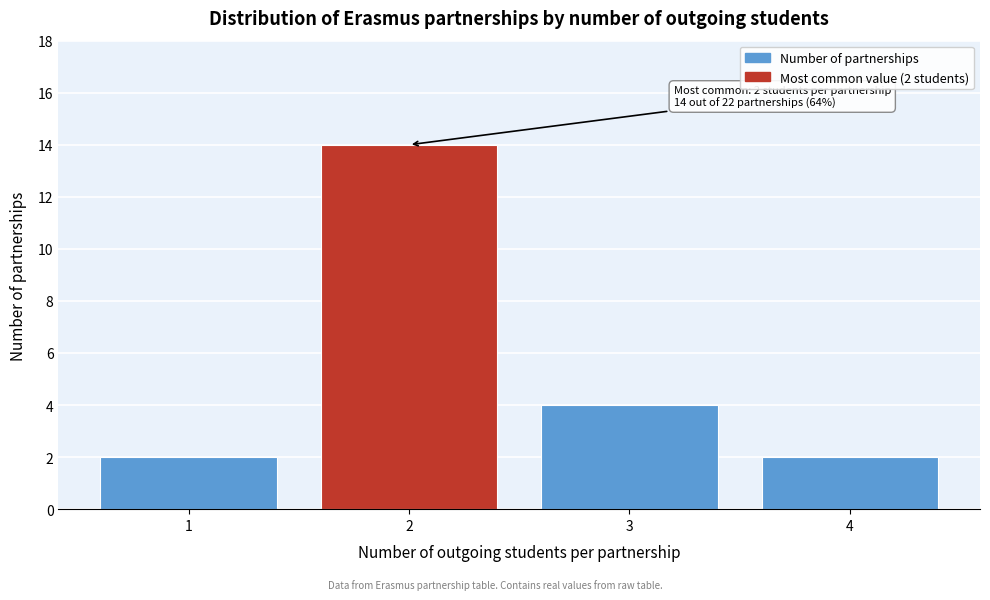

Reading left to right, extract all data points from this chart.

2	14	4	2